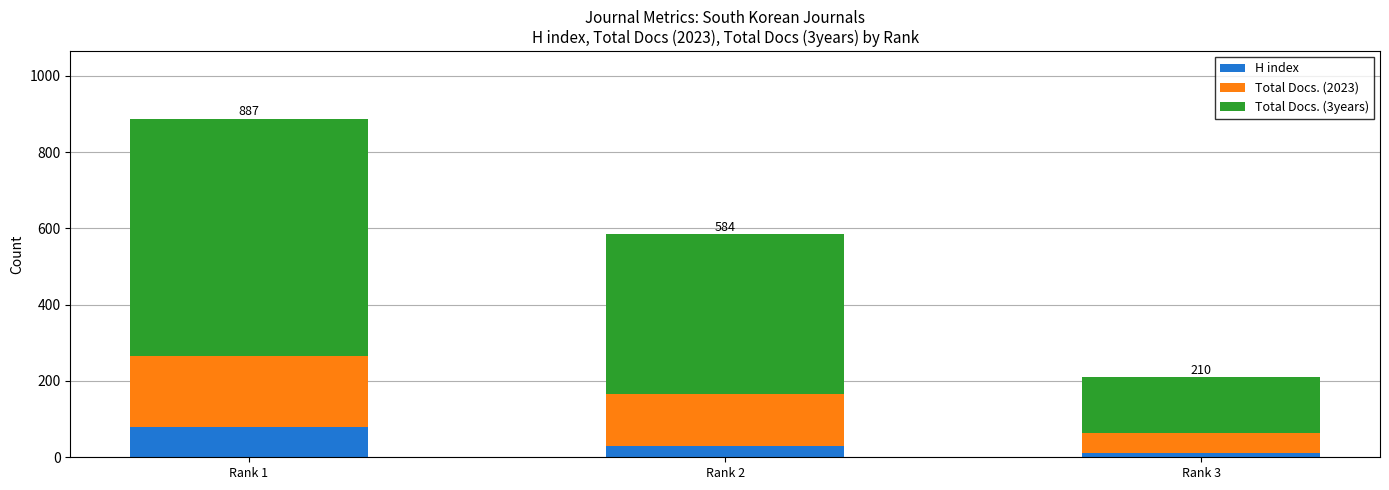

At which label does H index reach its peak?

Rank 1